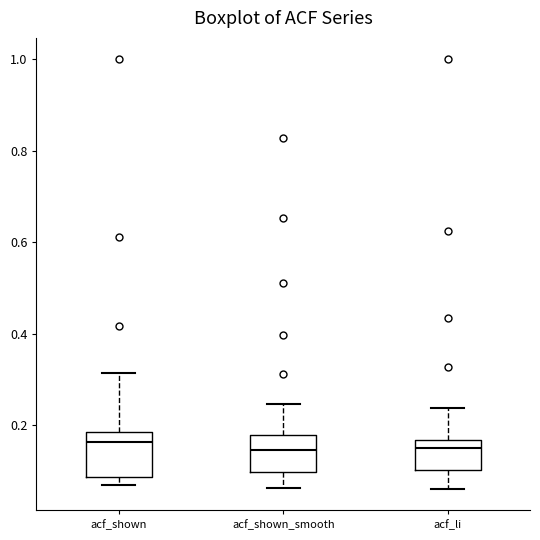

Reading left to right, transcribe this box plot: for each box, give where its median line is, the range the box spans, and where its two whiskers end, as read against the y-axis. The values are not printed on the chart, so give them approximately, as read against the axis.

acf_shown: median 0.16, box 0.08 to 0.18, whiskers 0.08 (just below the box's lower edge) to 0.32
acf_shown_smooth: median 0.14, box 0.10 to 0.18, whiskers 0.06 to 0.24
acf_li: median 0.16 (just below the box's upper edge), box 0.10 to 0.16, whiskers 0.06 to 0.24